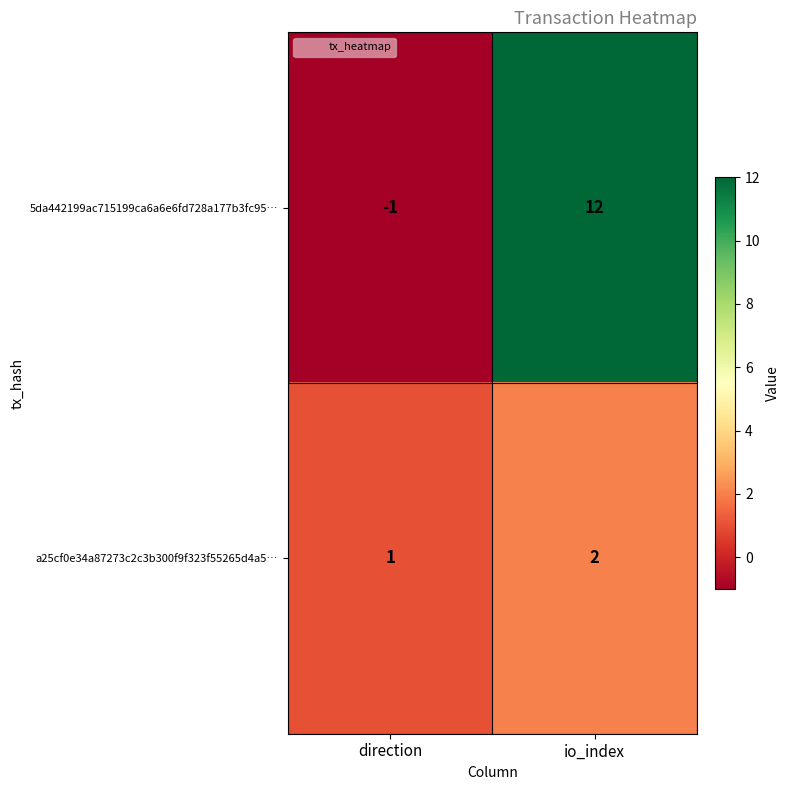

Where is 5da442199ac715199ca6a6e6fd728a177b3fc95… nearest to the value 5?

direction